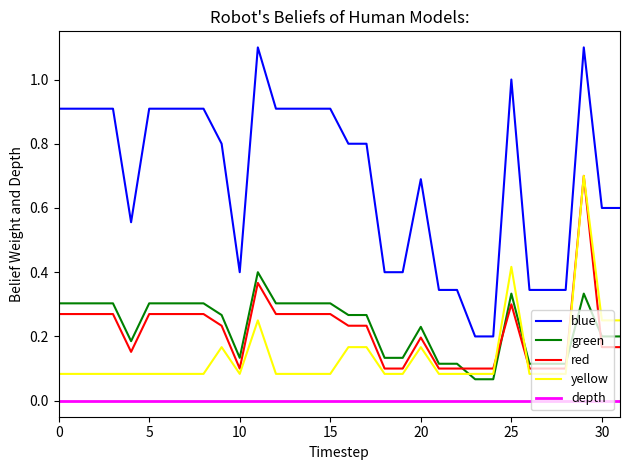

Which series has the largest total across all categories?

blue